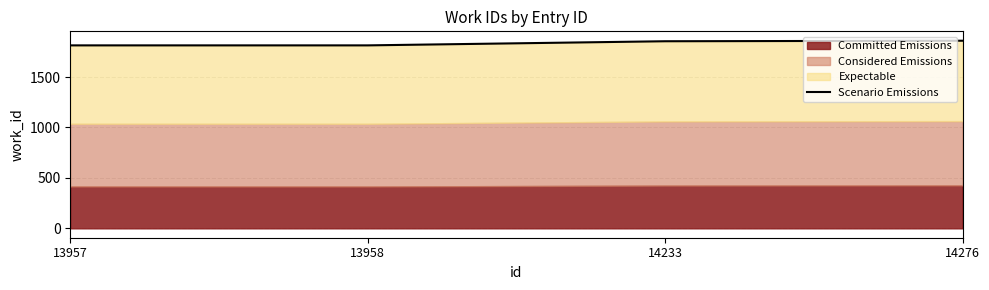

What is the maximum value shown in the chart?

1860.6